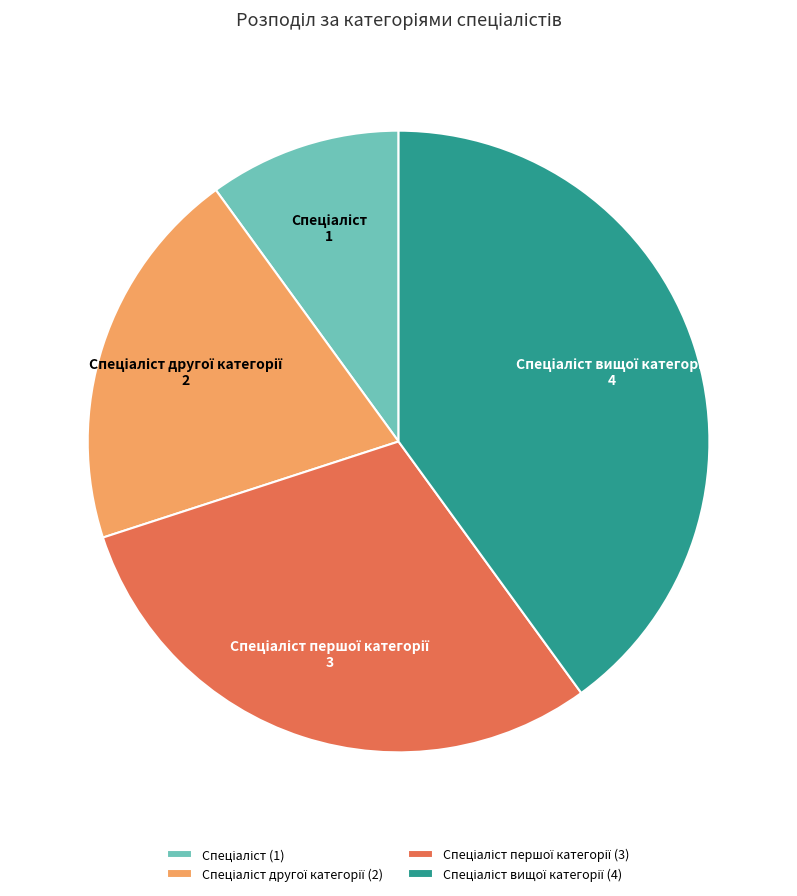

Is there any slice that represents more than half of the pie?

No